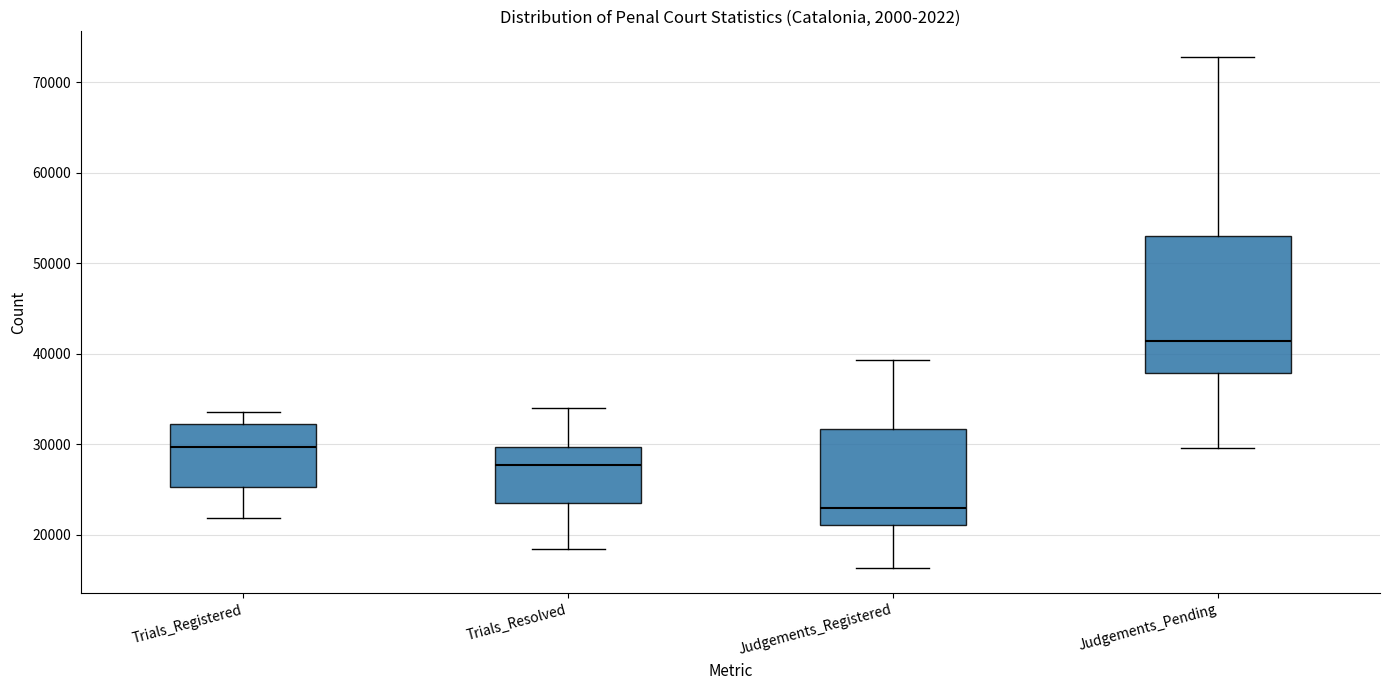

Which box is the tallest, from its lower edge to its upper edge?

Judgements_Pending